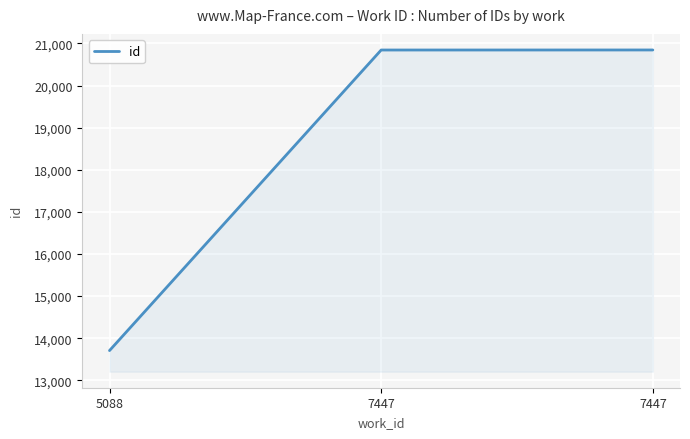

What is the average value?

18464